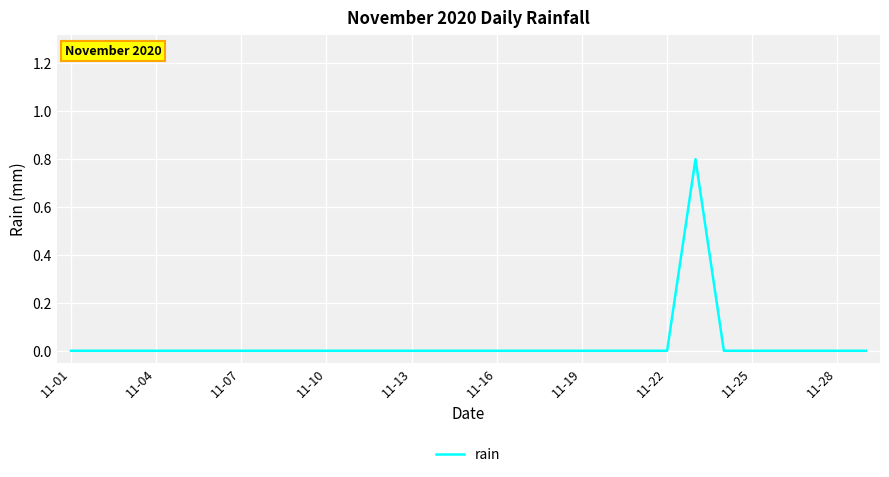

How many lines are shown in the chart?

1